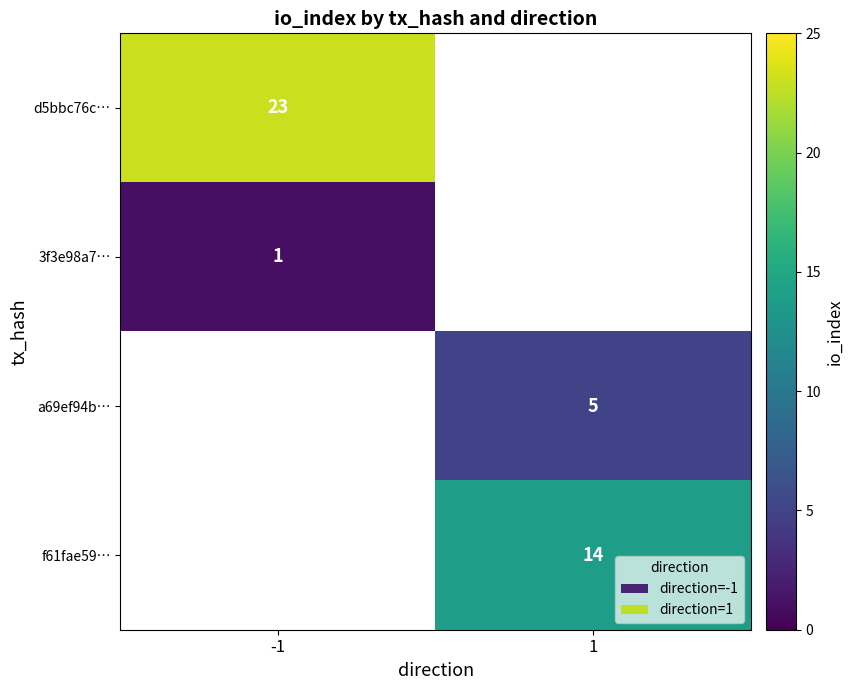

Which has a higher value, 1 or -1?

-1